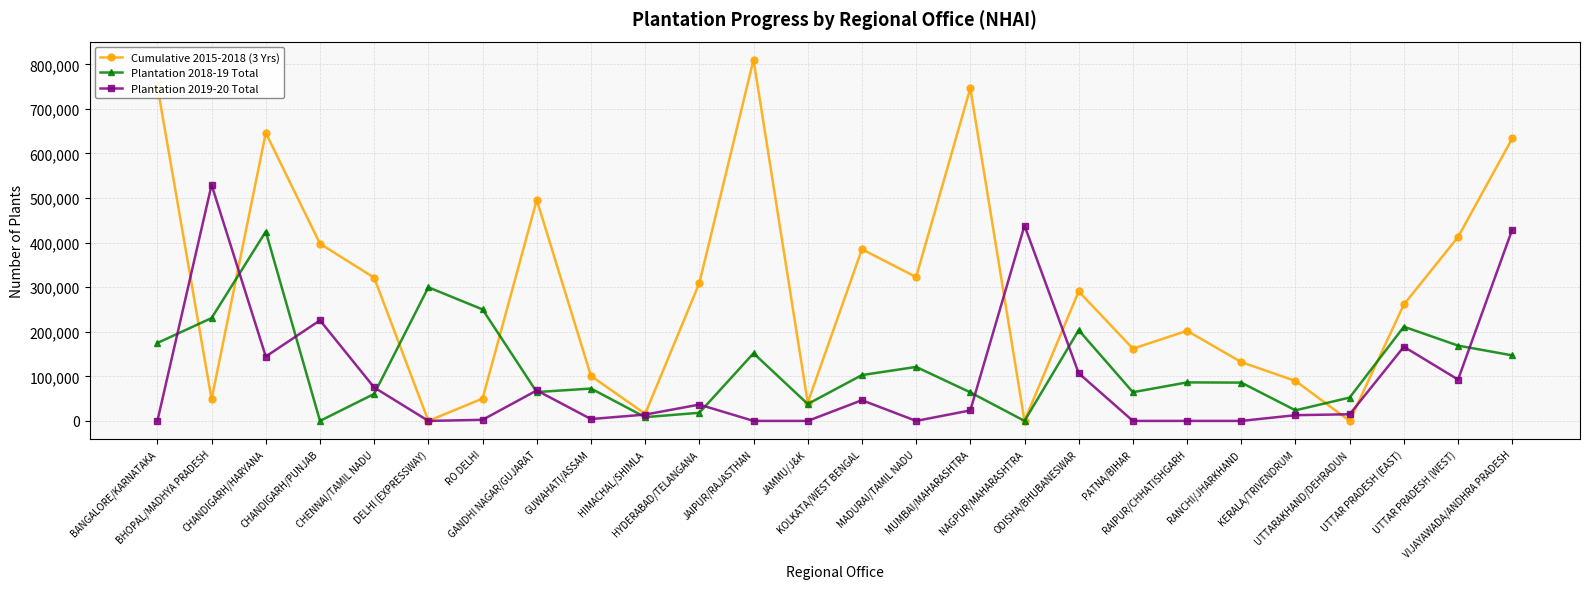

What value does the Plantation 2019-20 Total series have at UTTARAKHAND/DEHRADUN?

14911